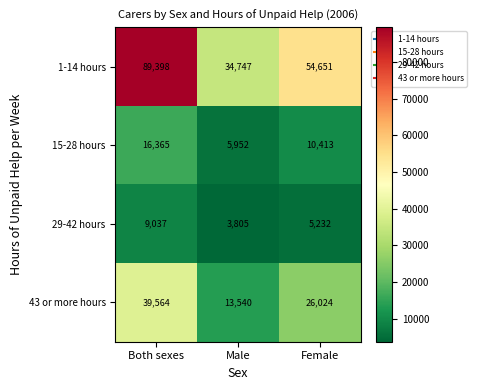

True or false: 15-28 hours has a value of 5952 at Male.

True